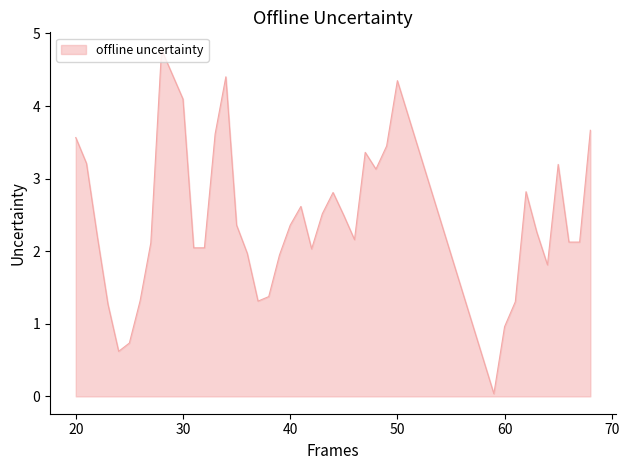

What is the maximum value shown in the chart?

4.8